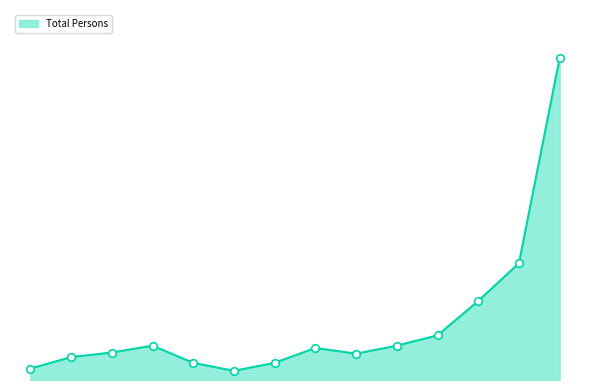

How many lines are shown in the chart?

1